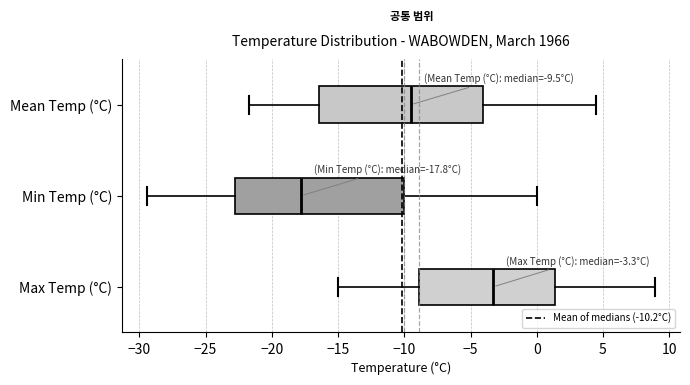

Which box's median line is the furthest to the left?

Min Temp (°C)